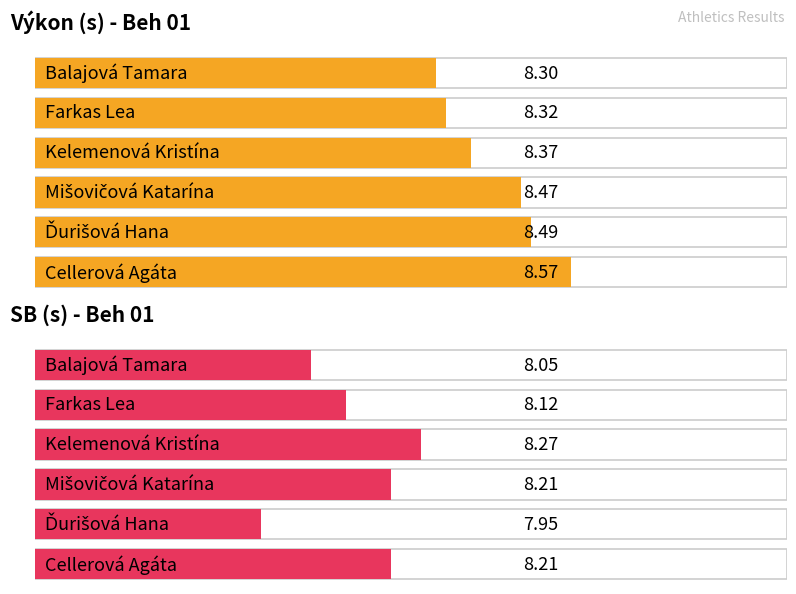

At which label is SB closest to 8?

Ďurišová Hana